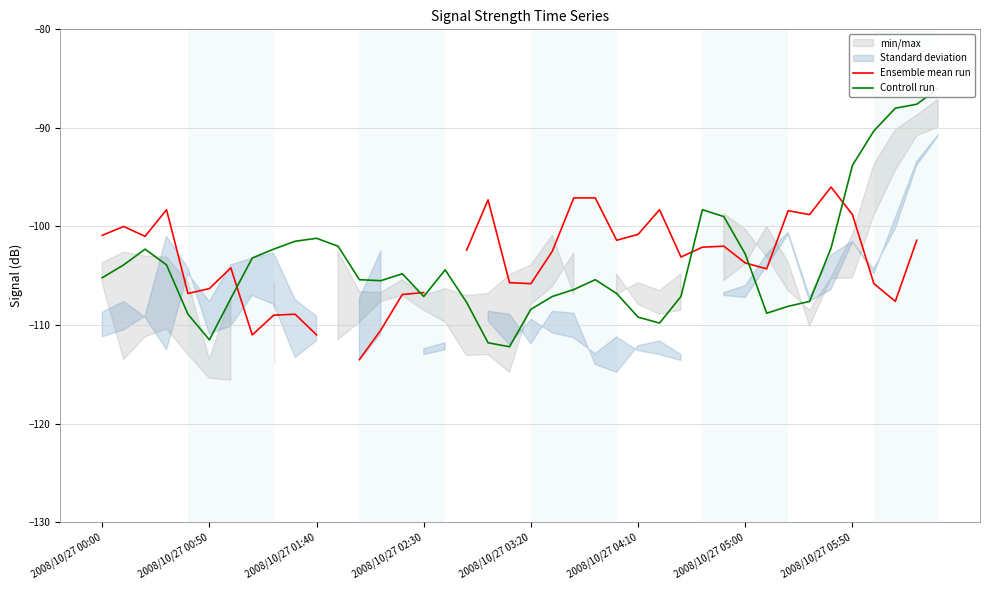

Which category has the highest value across all series?

39